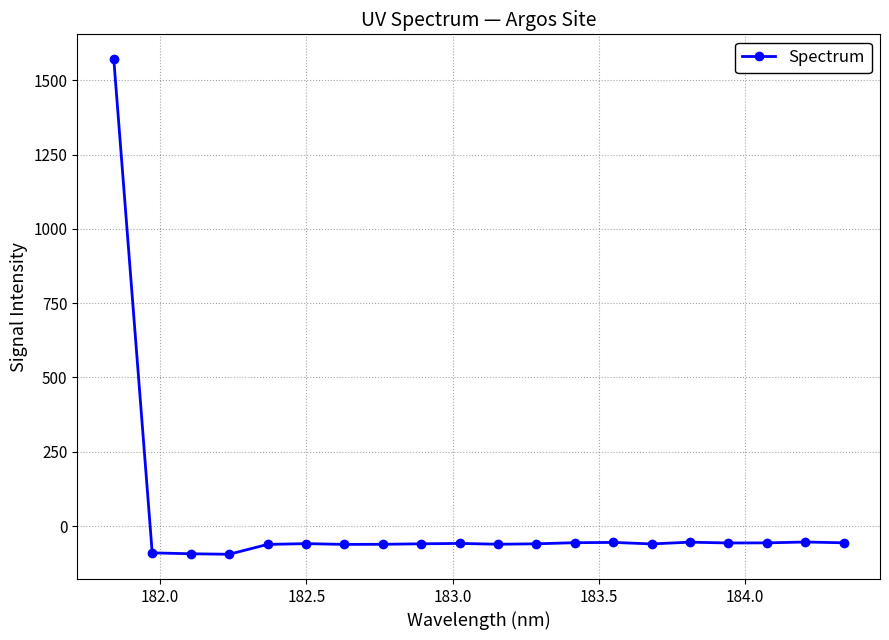

How many lines are shown in the chart?

1